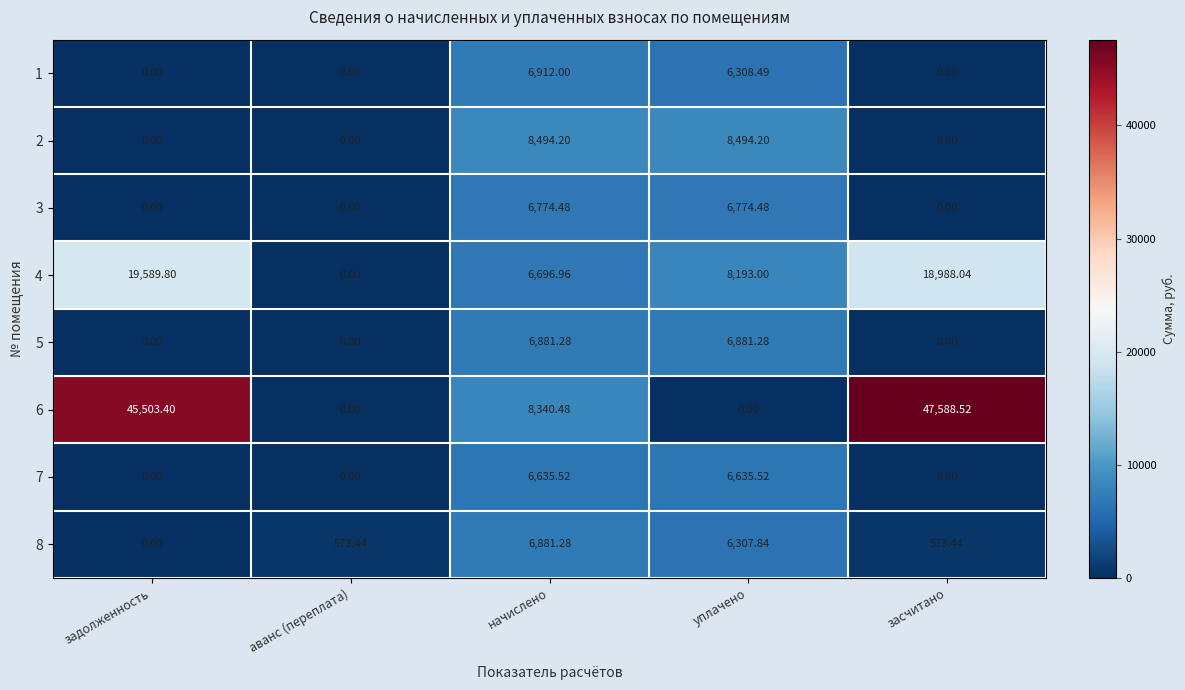

At which category is the sum across all series the highest?

засчитано